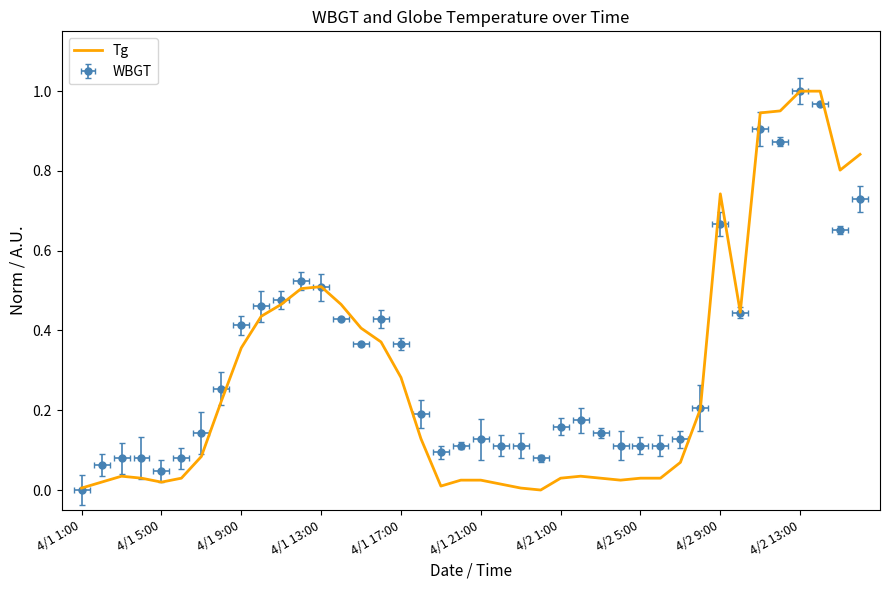

At which label is the value closest to 0?

23